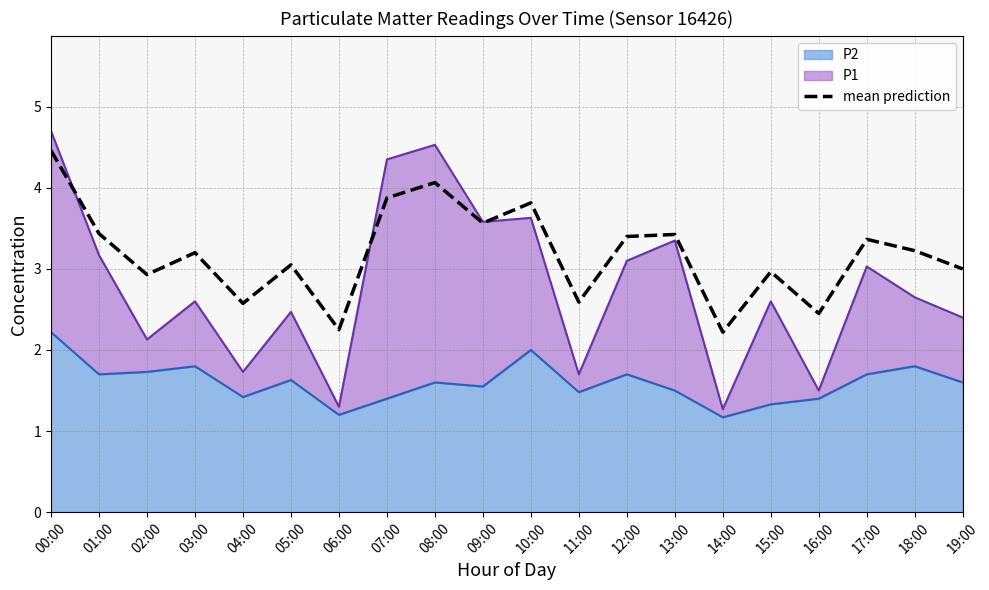

Which has a higher value, 11:00 or 12:00?

12:00